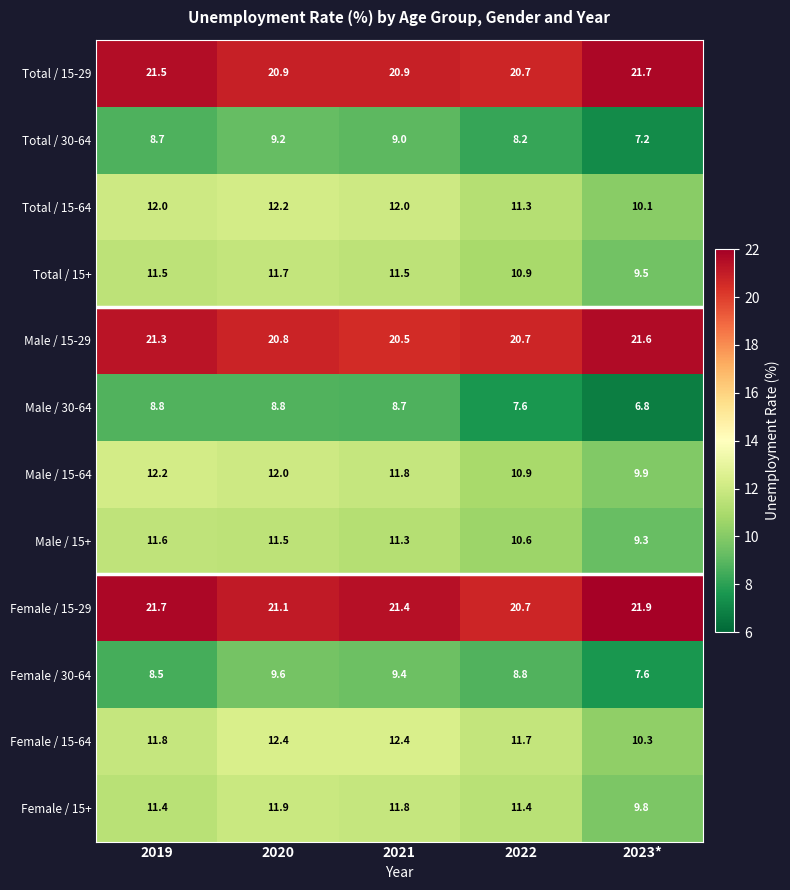

At which label does Male / 15-29 reach its minimum?

2021